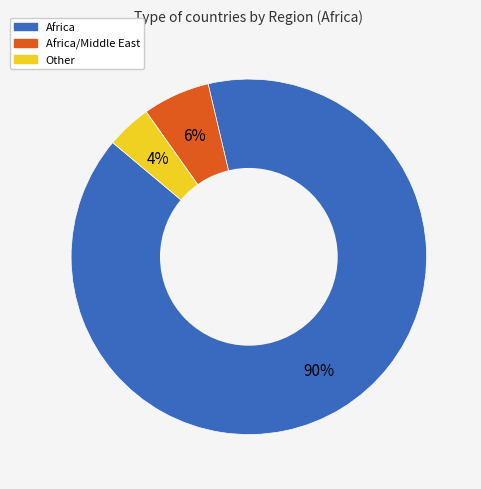

Is there a majority slice in this chart?

Yes